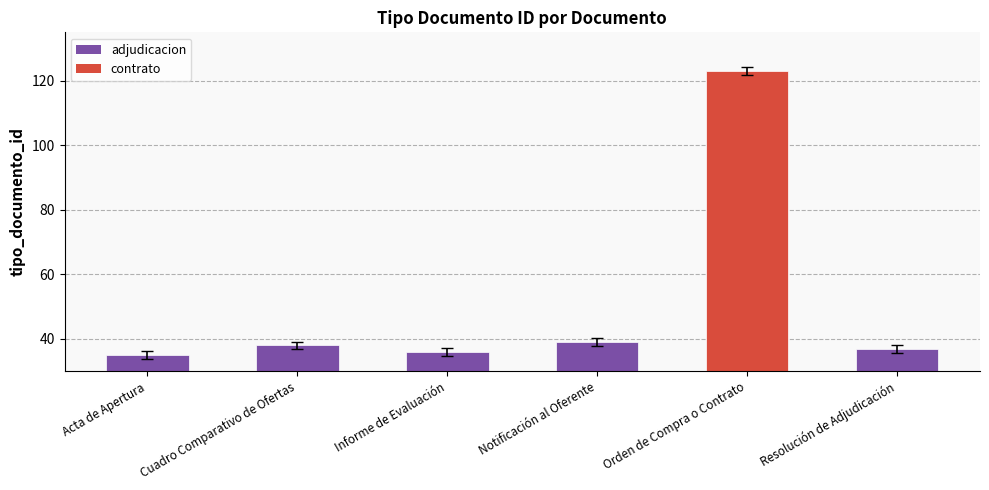

What is the average value?

51